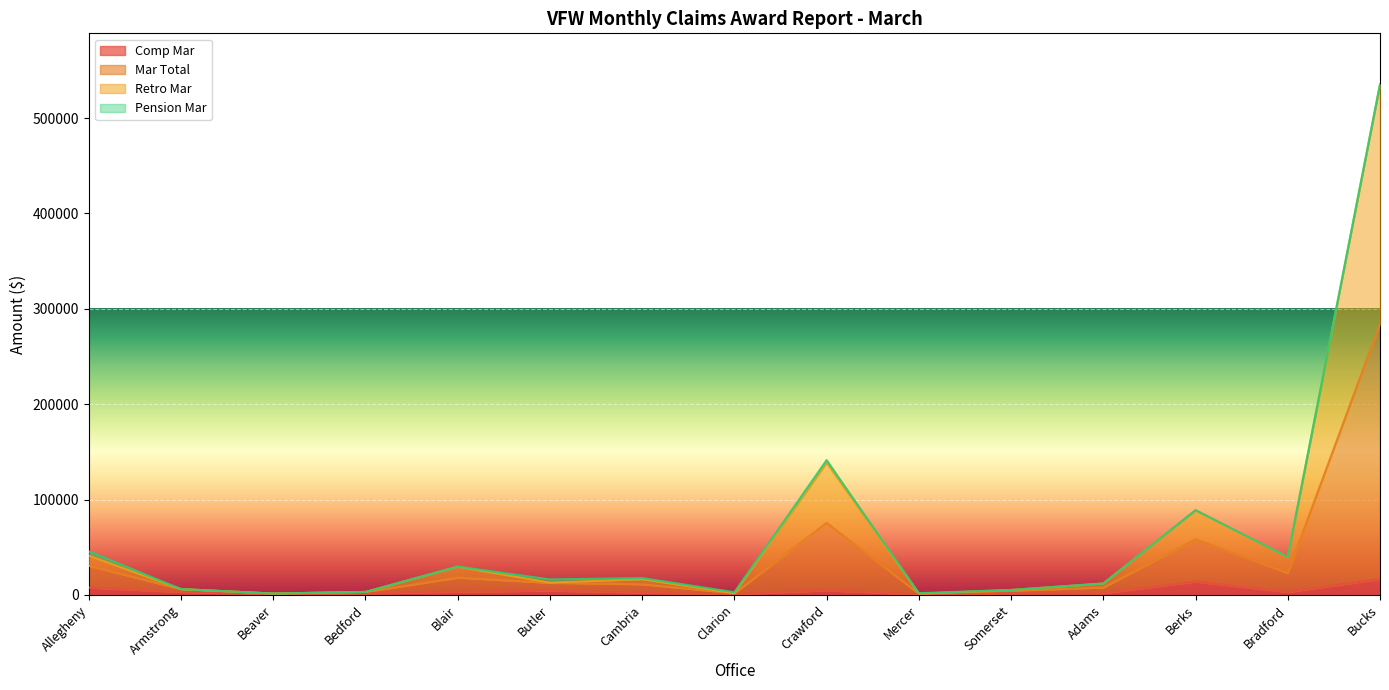

What is the label of the 13th point from the left?

Berks